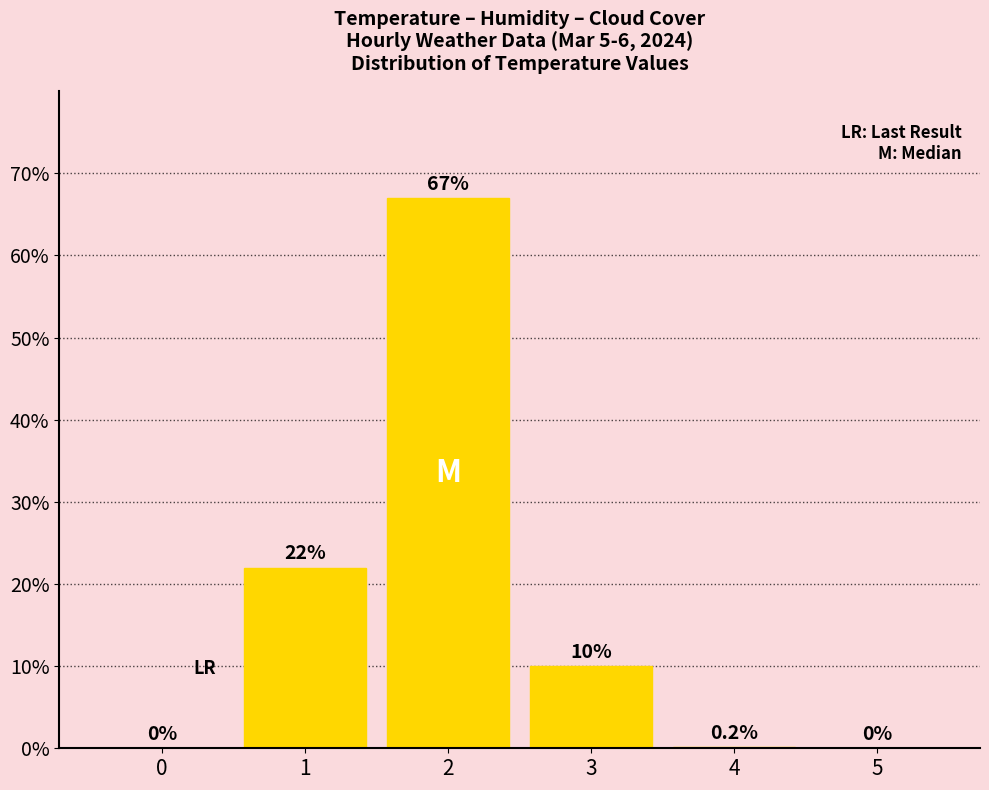

At which label is the value closest to 33?

1